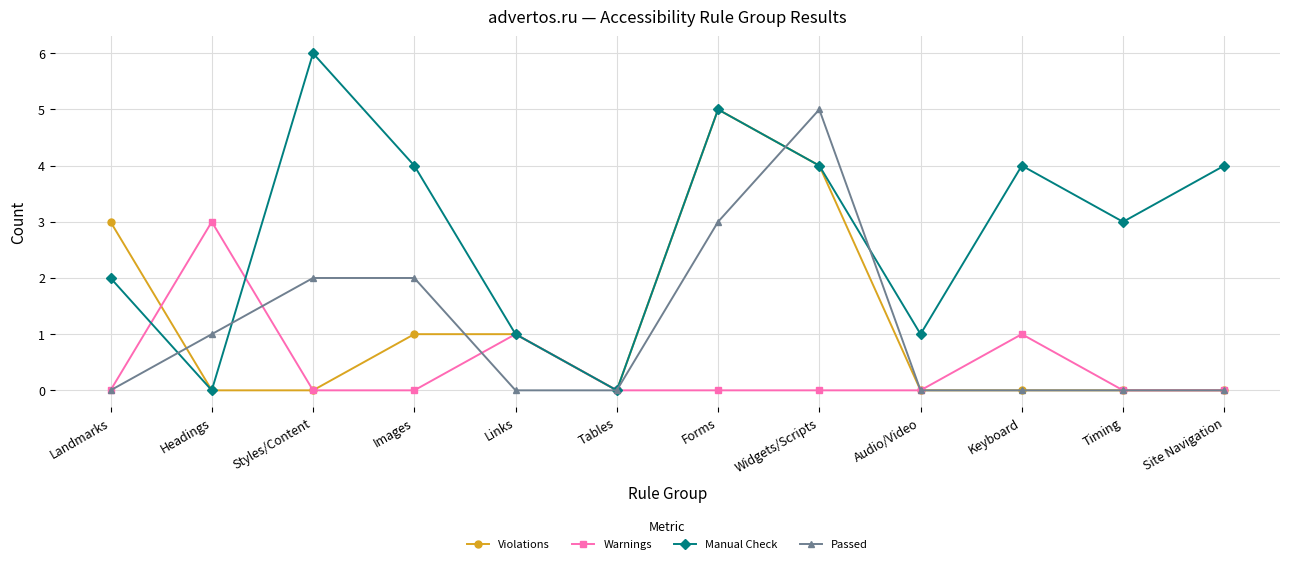

What is the difference between the highest and lowest values at Landmarks?

3